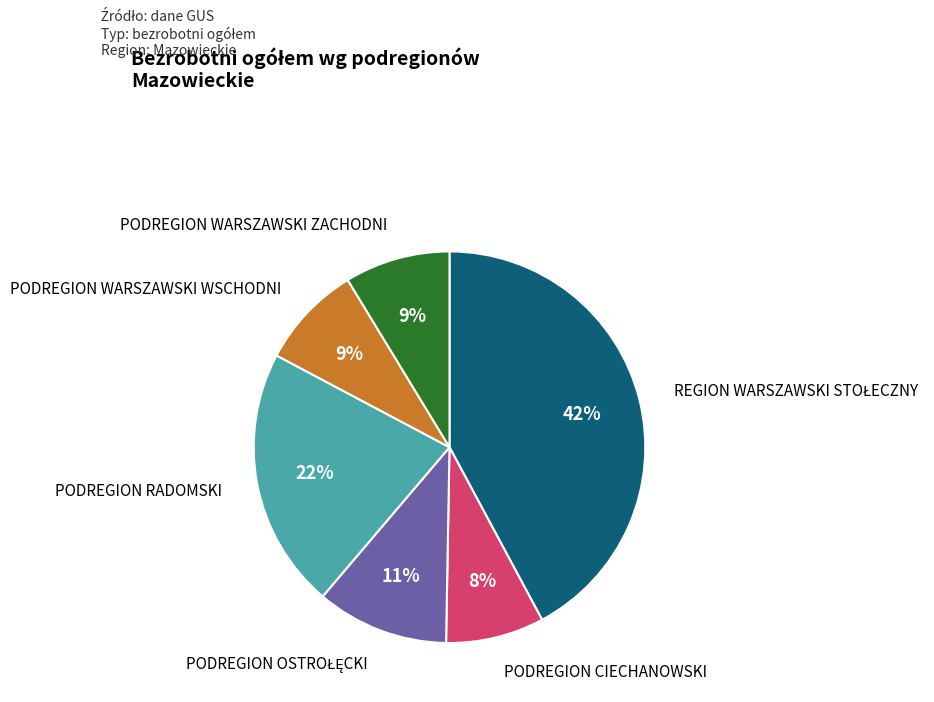

What percentage is the PODREGION WARSZAWSKI ZACHODNI slice, to the nearest percent?

9%